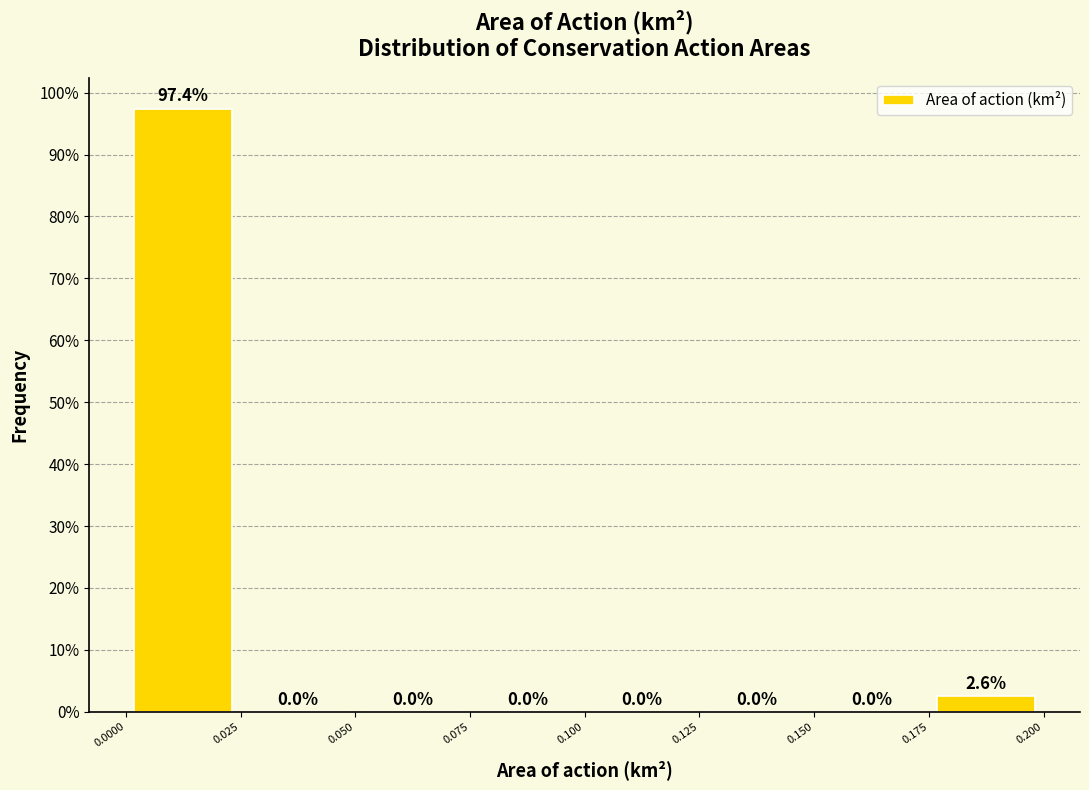

Reading left to right, list every bar in this chart as the range it spans on the x-axis followed by its height.

0.0000 to 0.025: 97.4
0.025 to 0.050: 0.0
0.050 to 0.075: 0.0
0.075 to 0.100: 0.0
0.100 to 0.125: 0.0
0.125 to 0.150: 0.0
0.150 to 0.175: 0.0
0.175 to 0.200: 2.6